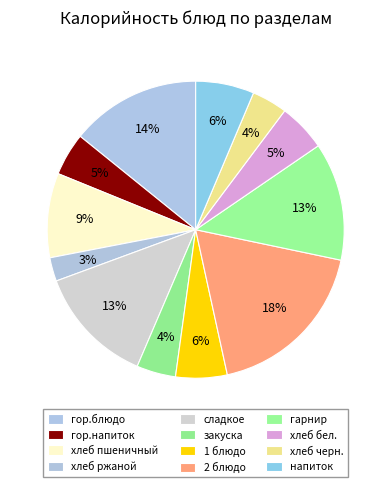

How much of the chart is everything except гор.напиток?

95.3%